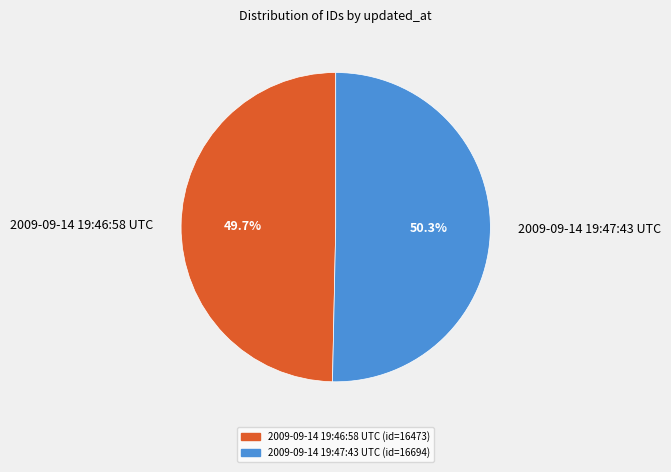

Which has a higher value, 2009-09-14 19:46:58 UTC or 2009-09-14 19:47:43 UTC?

2009-09-14 19:47:43 UTC